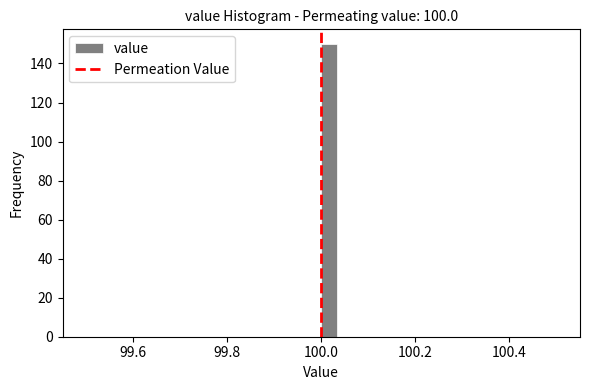

Around what value on the x-axis is the tallest bar? Give the approximate position of its centre, as read against the axis.

100.02